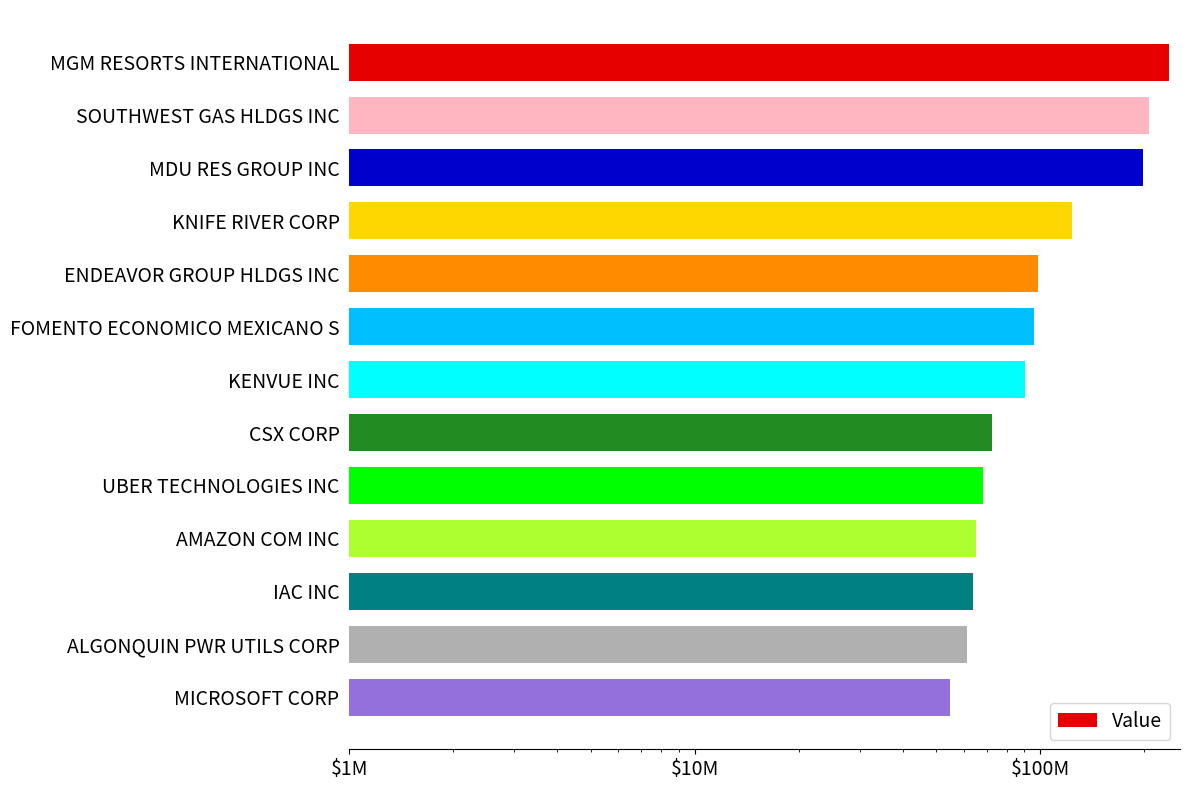

Reading left to right, list all the values displayed in this chart.

236138079	207268099	198679063	123869747	98526990	95790695	90578872	72762741	68447009	65165398	63819792	61460842	54833461